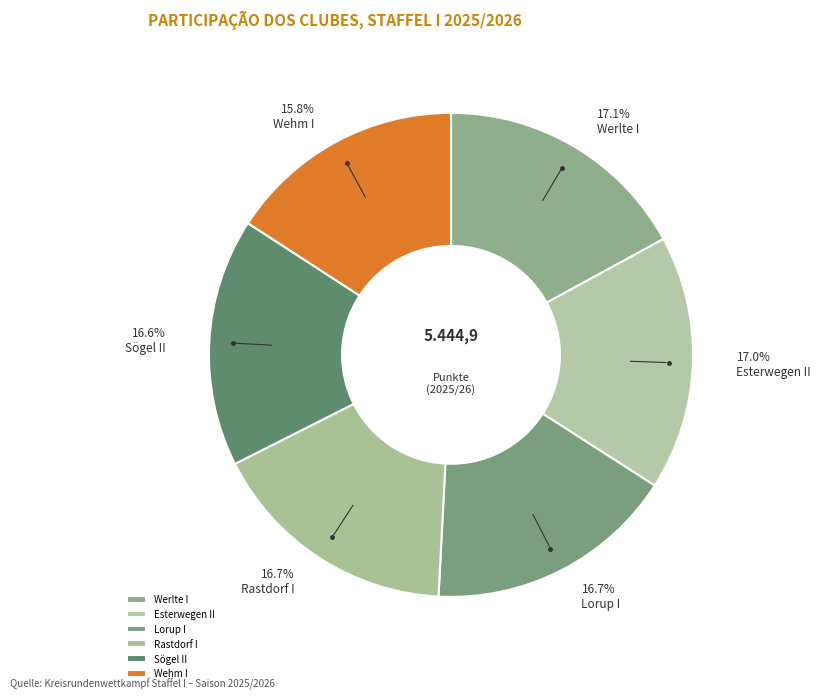

Combined, do Sögel II and Lorup I account for over 50%?

No